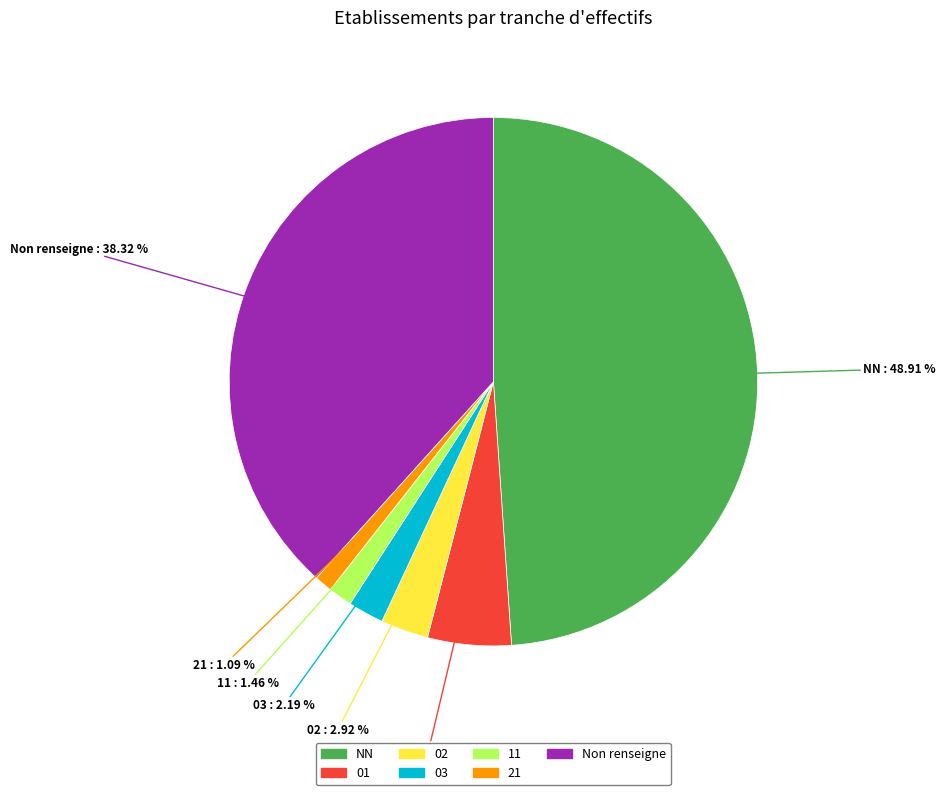

Is there any slice that represents more than half of the pie?

No